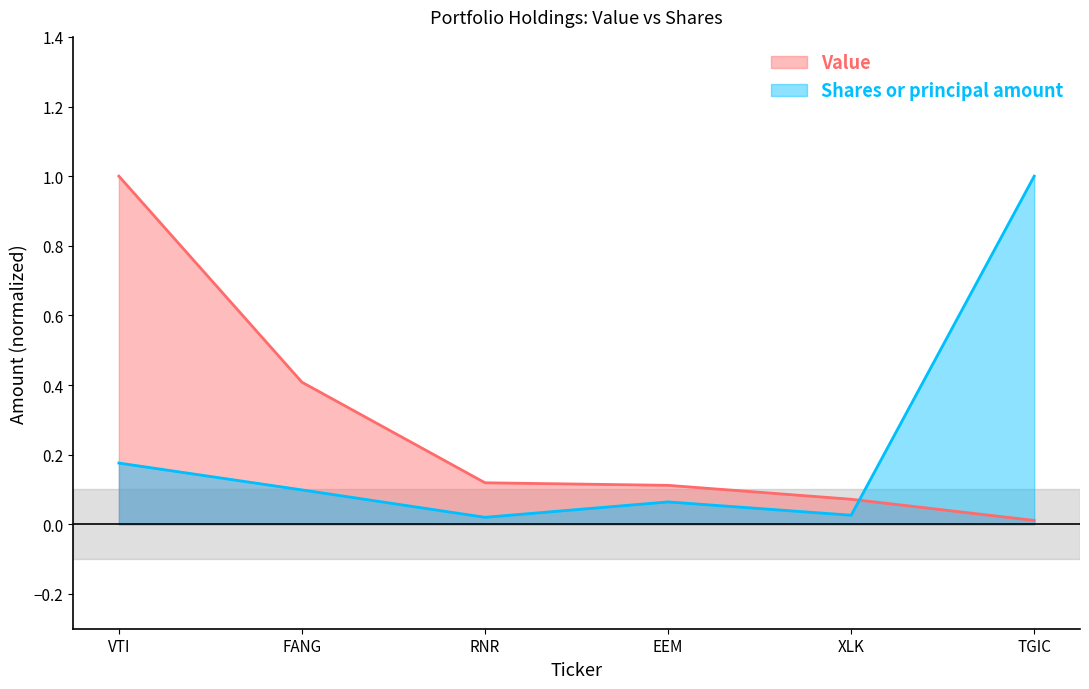

What is the sum of the Value values at VTI and FANG?

1.4